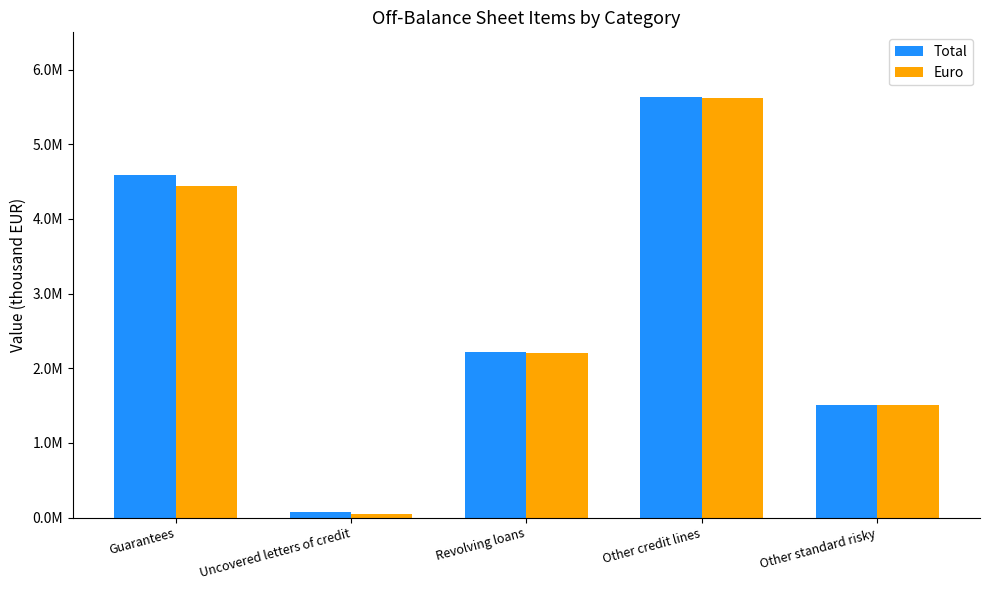

Are the bars horizontal?

No